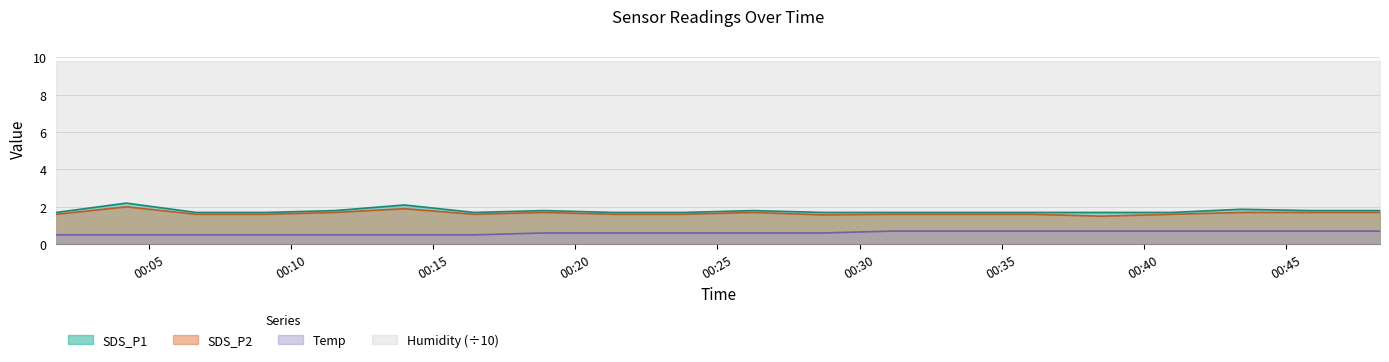

Which category has the highest value in the SDS_P2 series?

2023/11/29 00:04:12